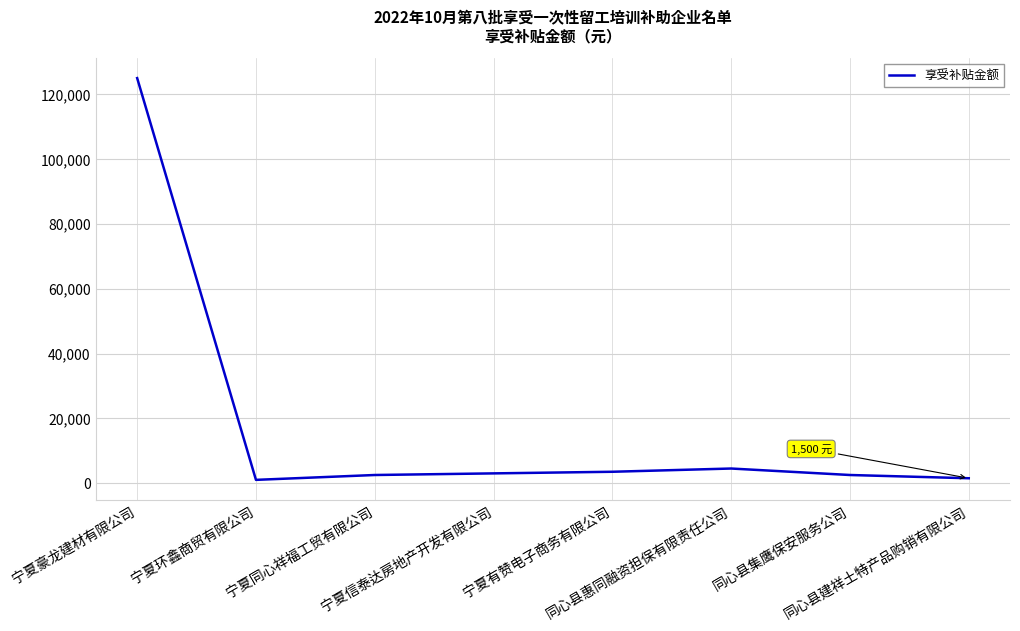

What is the maximum value shown in the chart?

125000